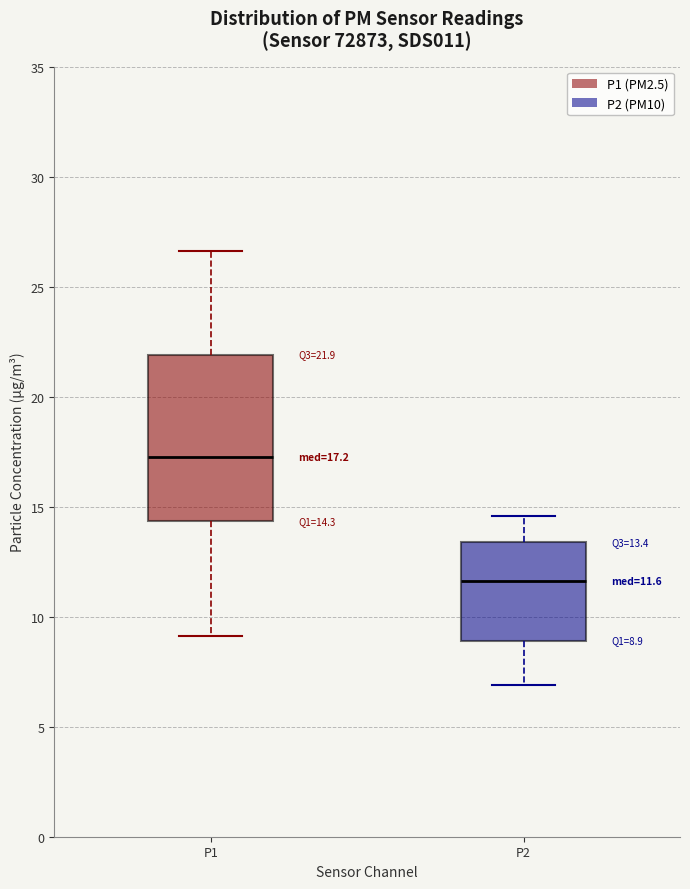

Which box's median line is the highest?

P1